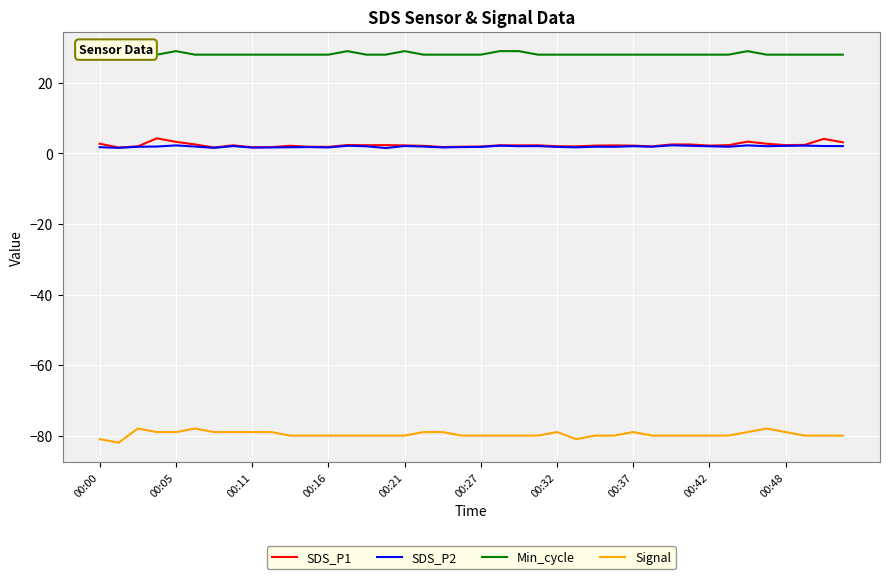

True or false: Signal and SDS_P1 cross at least once.

False